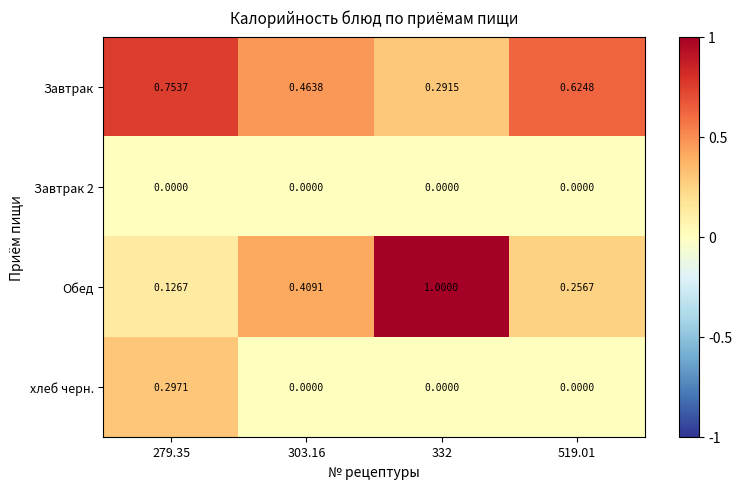

Is the value of Завтрак 2 at 332 greater than the value of Завтрак at 303.16?

No